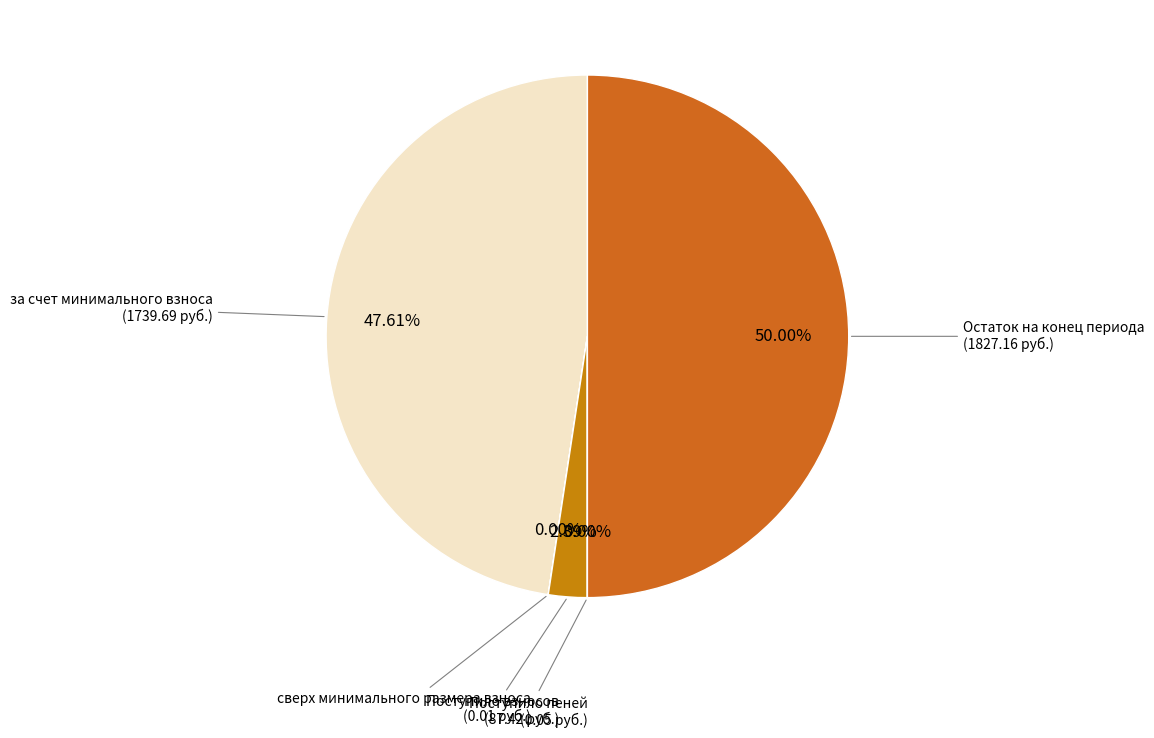

Do Остаток на конец периода and за счет минимального взноса together represent more than half of the pie?

Yes